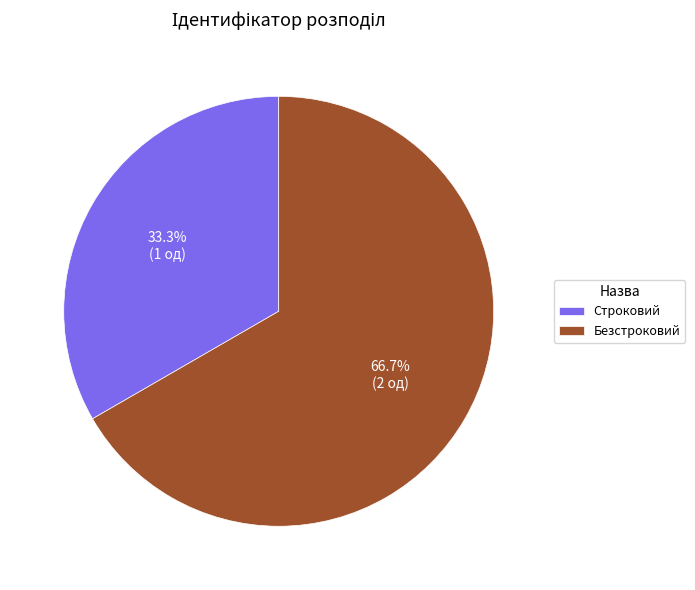

Is there any slice that represents more than half of the pie?

Yes